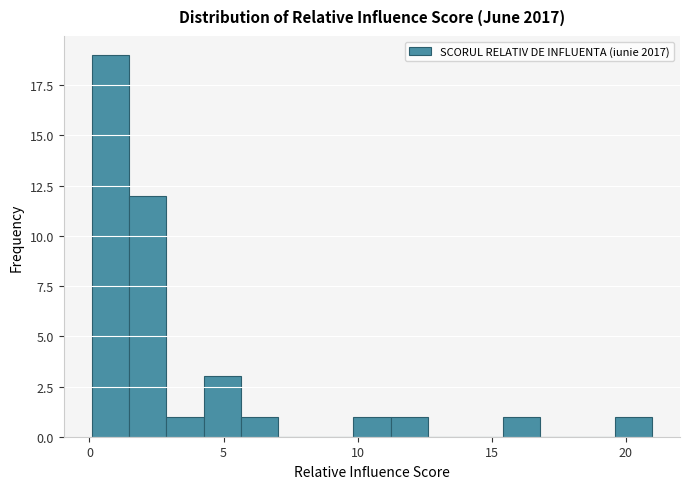

Around what value on the x-axis is the tallest bar? Give the approximate position of its centre, as read against the axis.

1.0